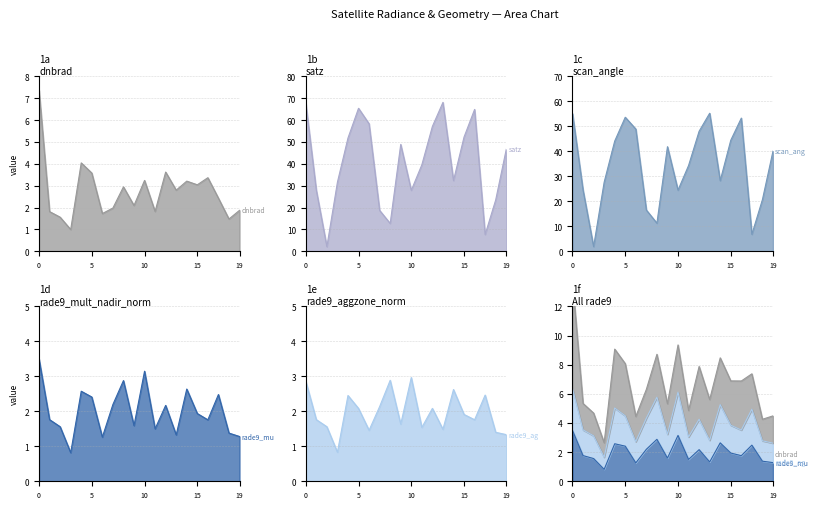

Between 11 and 13, which series saw the biggest shift?

satz